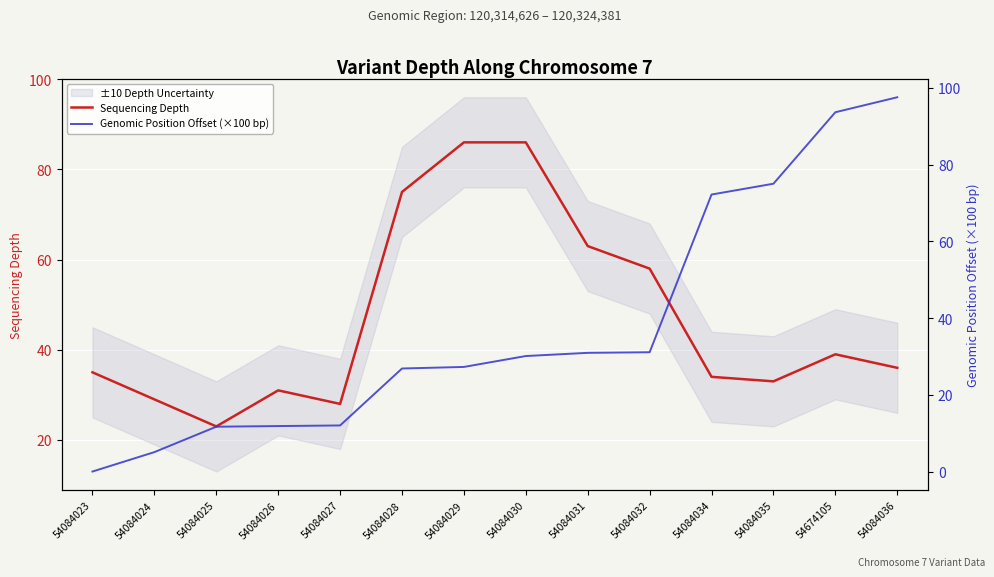

How many data points in Genomic Position Offset (×100 bp) are above 30?

7